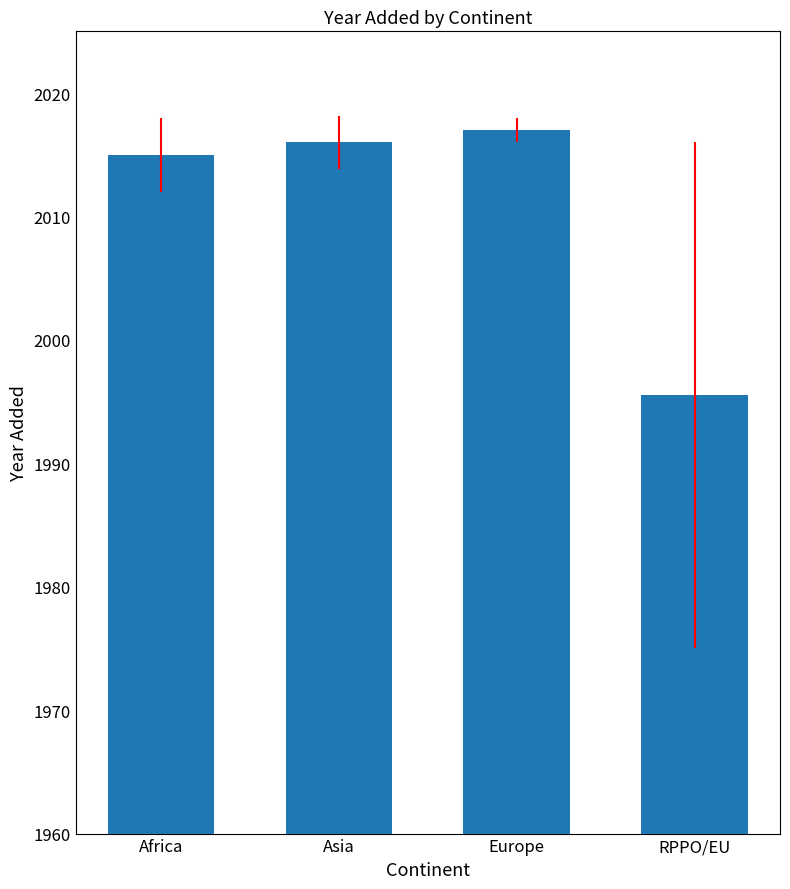

What is the minimum value shown in the chart?

1995.5